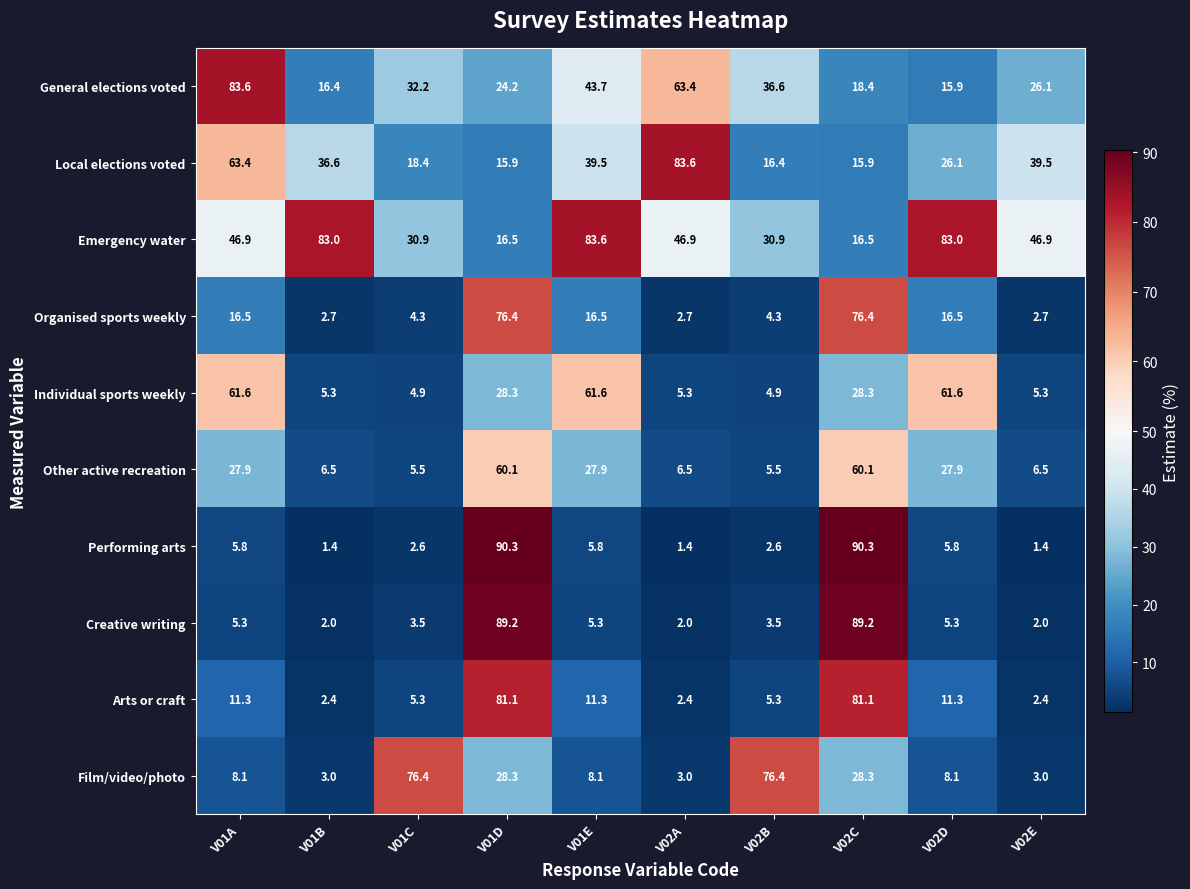

At which label does General elections voted first exceed 32?

V01A